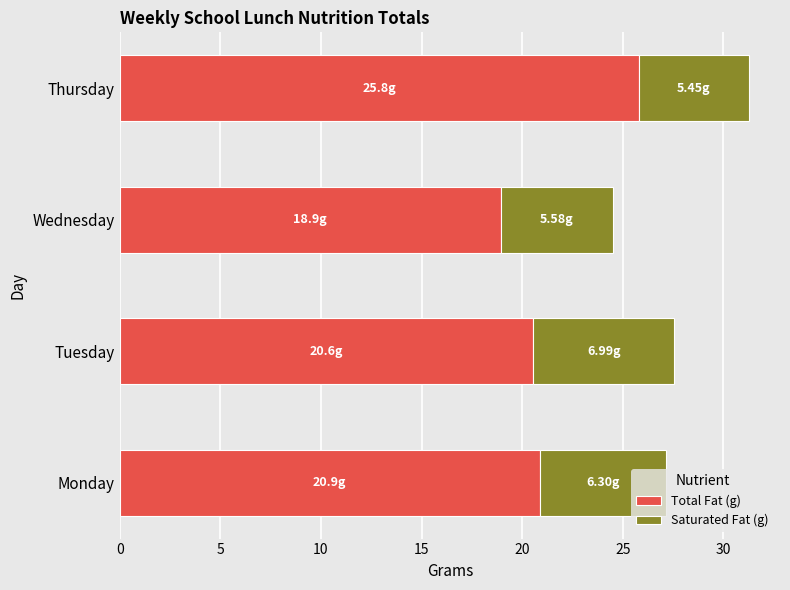

At which category is the sum across all series the highest?

Thursday